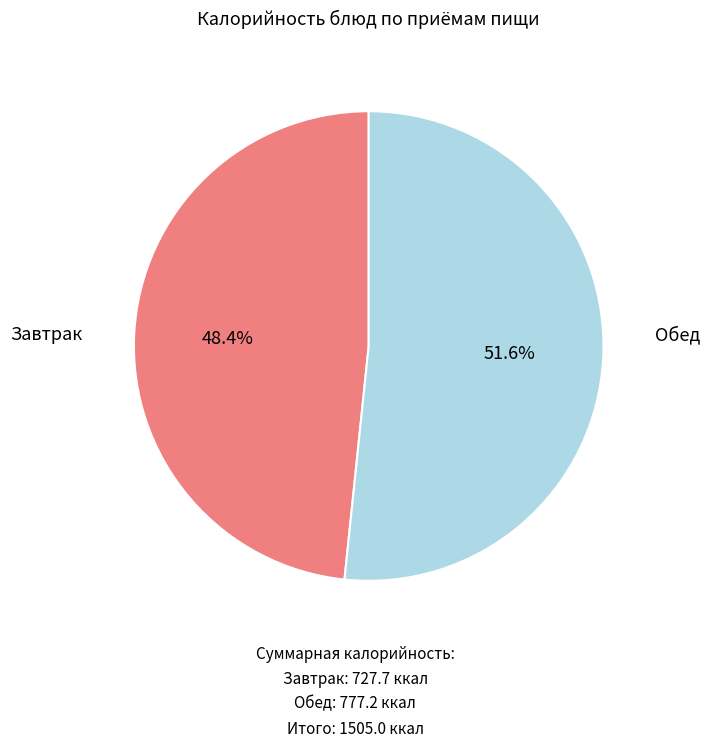

Is there any slice that represents more than half of the pie?

Yes